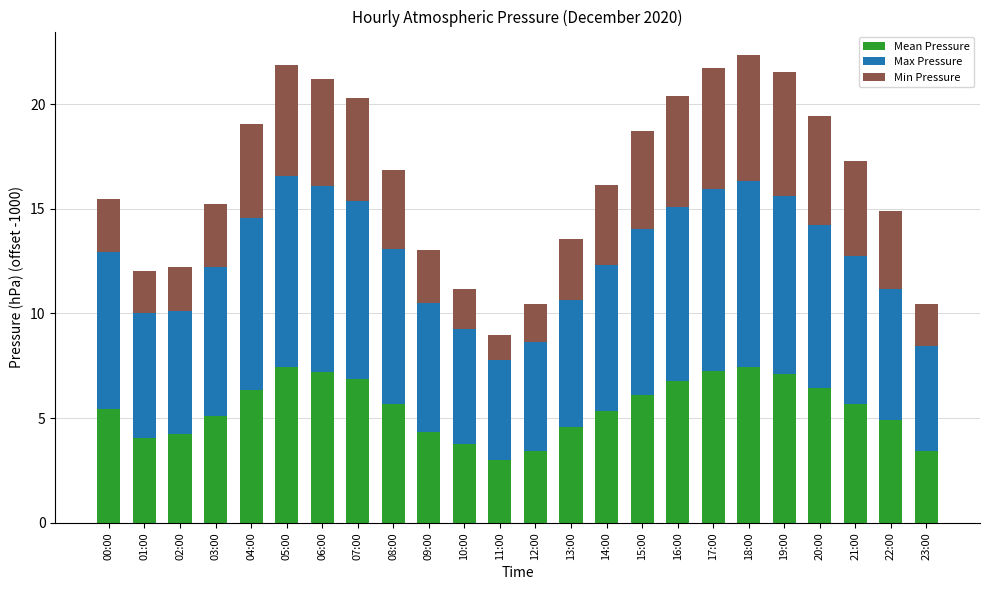

What is the minimum value for Mean Pressure?

3.0